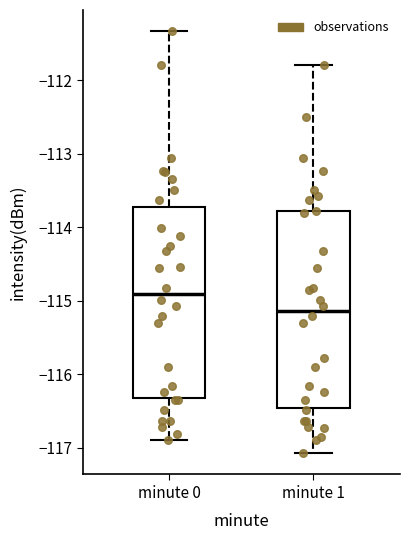

Reading left to right, read every box against the y-axis: the position of its median line, the range the box covers, and the ends of its whiskers. The values are not printed on the chart, so give them approximately, as read against the axis.

minute 0: median -114.9, box -116.3 to -113.7, whiskers -116.9 to -111.3
minute 1: median -115.1, box -116.5 to -113.8, whiskers -117.1 to -111.8